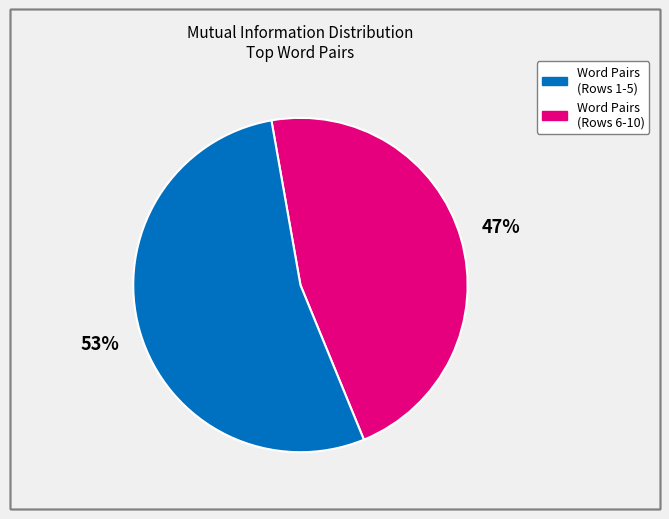

Between Word Pairs (Rows 6-10) and Word Pairs (Rows 1-5), which is larger?

Word Pairs (Rows 6-10)